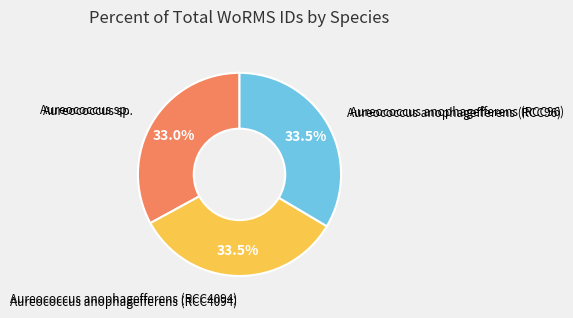

Does any single category account for the majority?

No